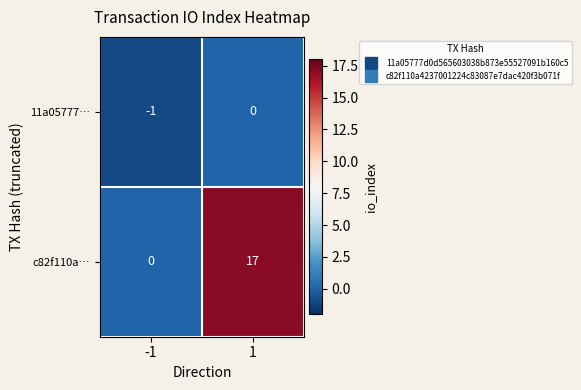

What is the sum of the c82f110a… values at -1 and 1?

17